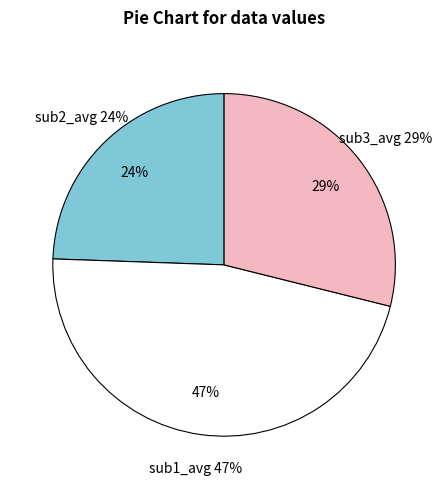

Which slice is the largest?

1